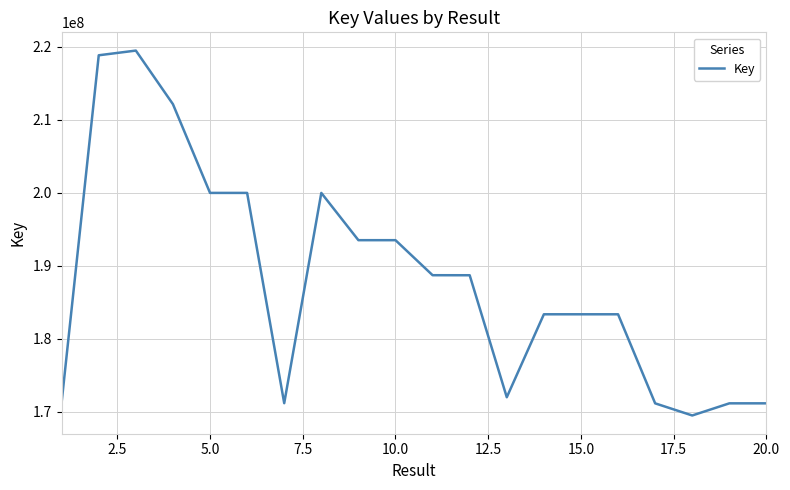

What is the greatest value displayed?

219460866